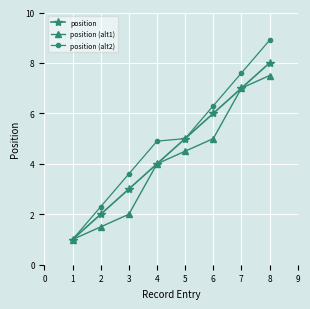

True or false: position has more than 1 points higher than both neighbors.

False